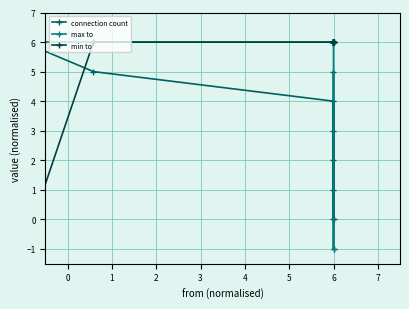

What is the minimum value for connection count?

-1.0